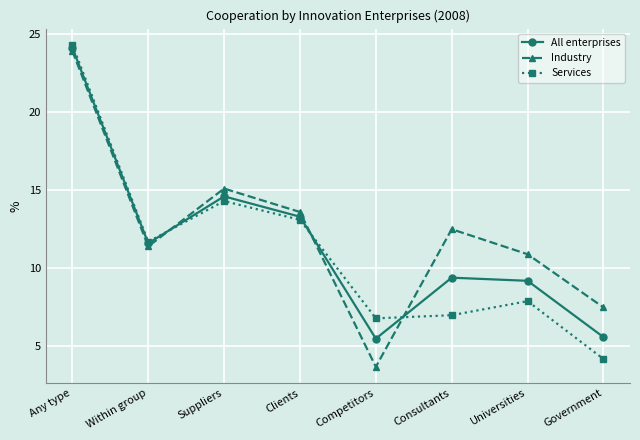

At which category does Services reach its first local valley?

Within group